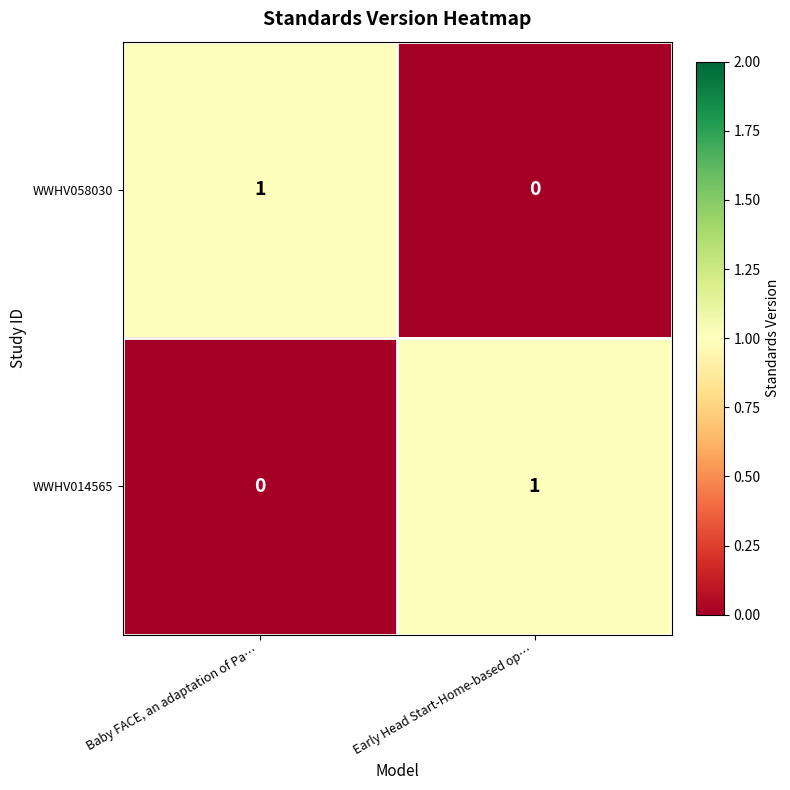

How many series are shown in this chart?

2